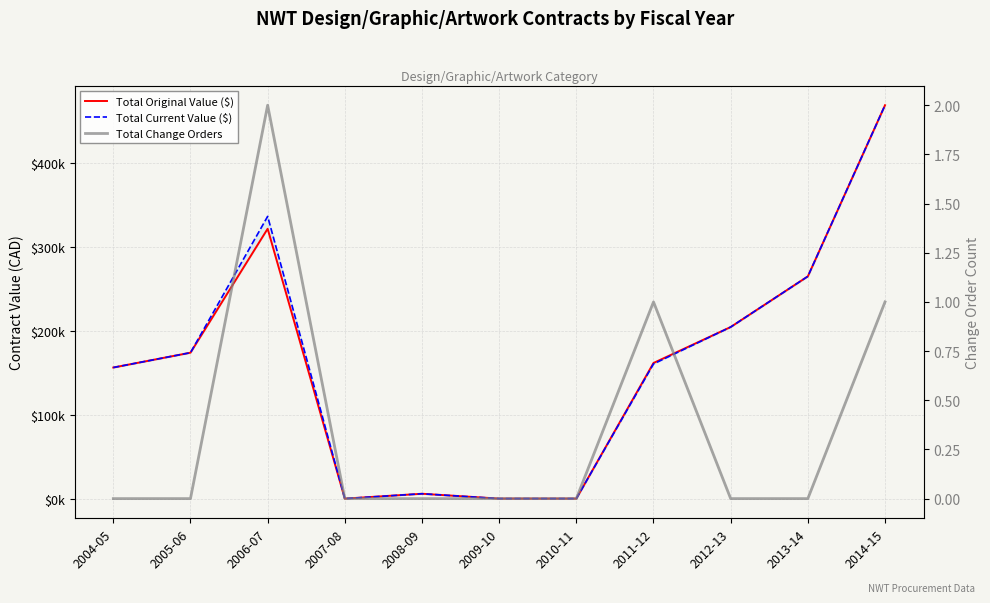

Which has a higher value, 2005-06 or 2012-13?

2012-13